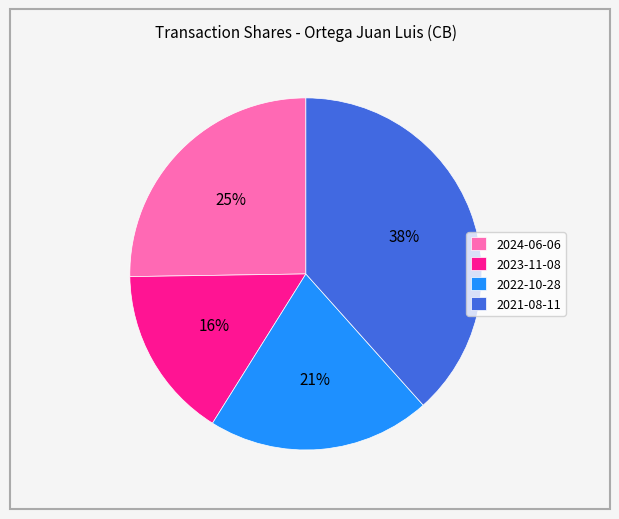

Which slice is the smallest?

2023-11-08